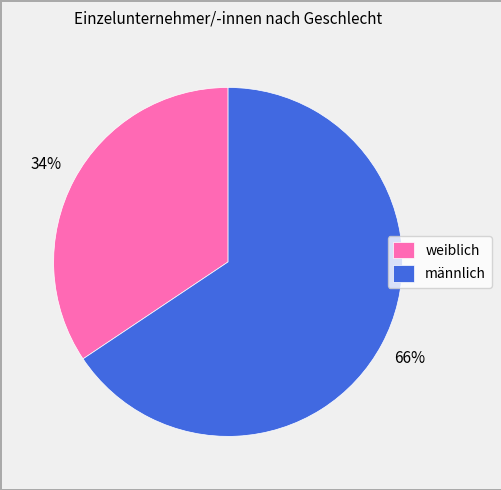

To the nearest percent, what is the combined percentage of weiblich and männlich?

100%